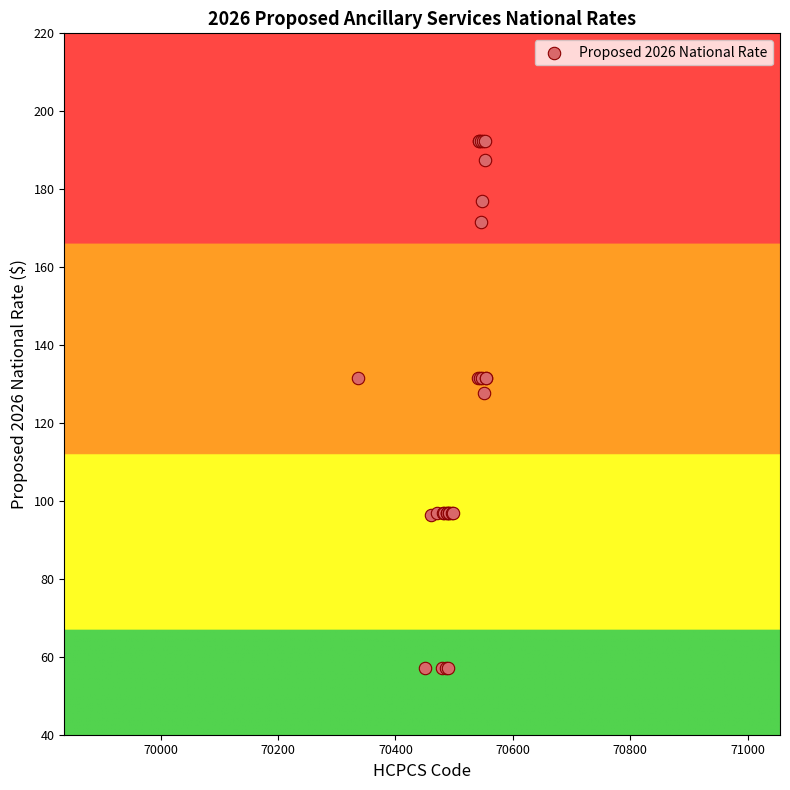

What Y value in the scatter plot is closest to 124?

127.6